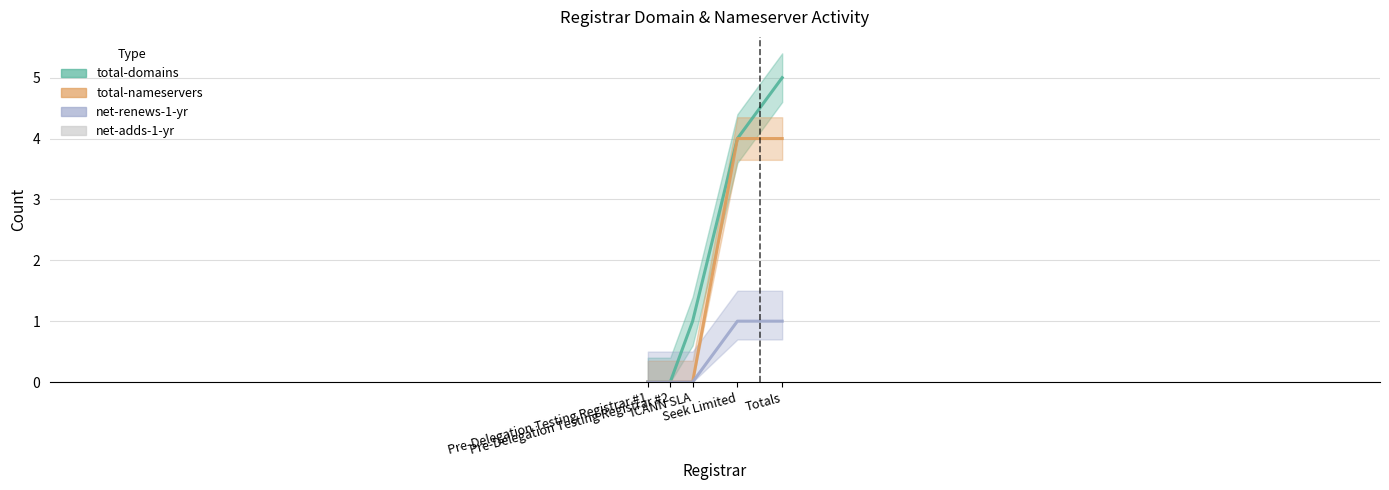

What is the value of the total-domains bar at the 5th from the left?

5